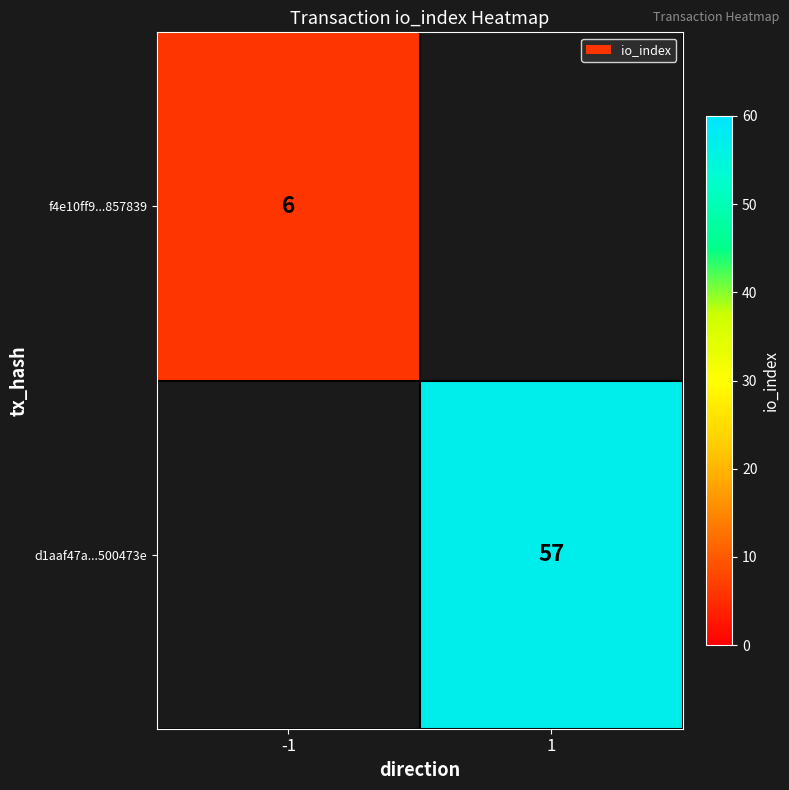

At which category does the chart reach its minimum across all series?

-1